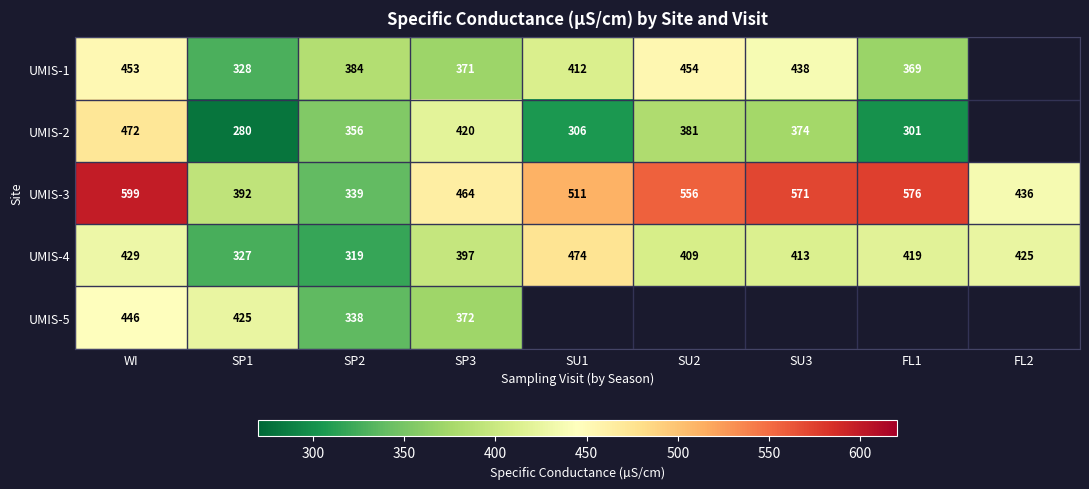

List the labels in order of UMIS-3 value, smallest first.

SP2, SP1, FL2, SP3, SU1, SU2, SU3, FL1, WI